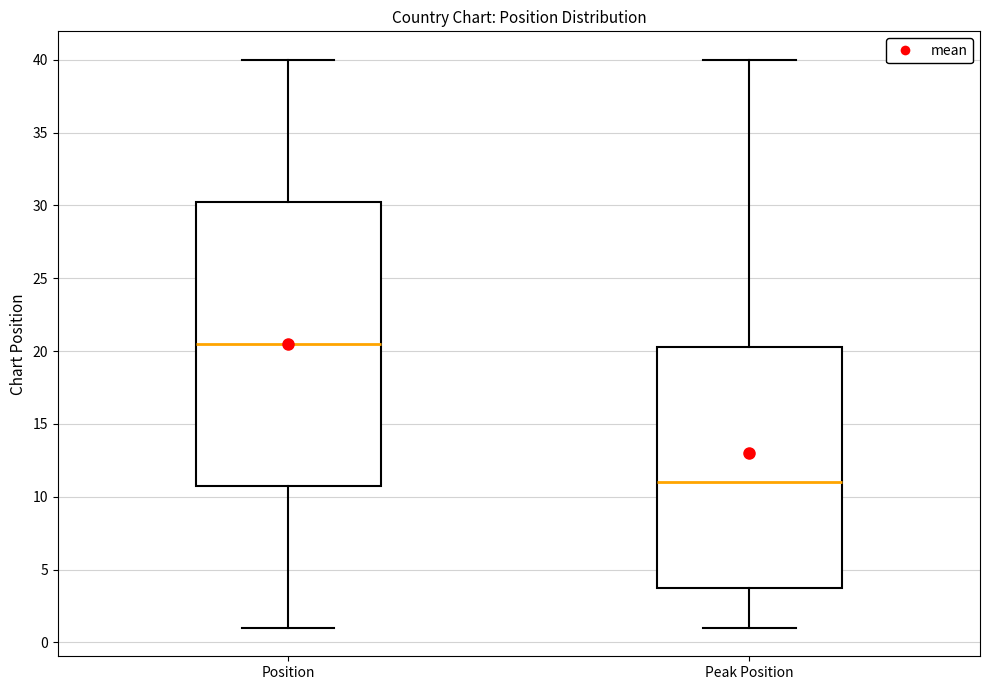

Reading left to right, transcribe this box plot: for each box, give where its median line is, the range the box spans, and where its two whiskers end, as read against the y-axis. The values are not printed on the chart, so give them approximately, as read against the axis.

Position: median 20.5, box 11.0 to 30.5, whiskers 1.0 to 40.0
Peak Position: median 11.0, box 4.0 to 20.5, whiskers 1.0 to 40.0